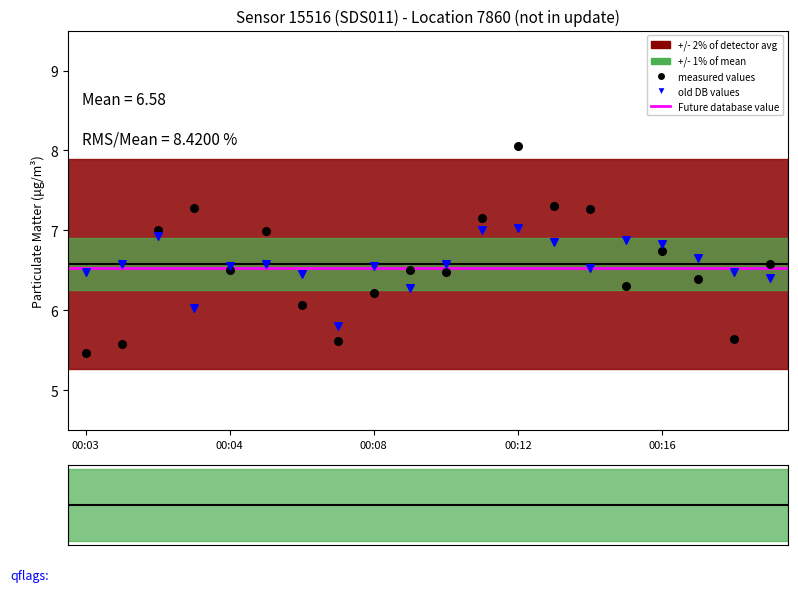

Which series reaches the minimum Y coordinate?

measured values